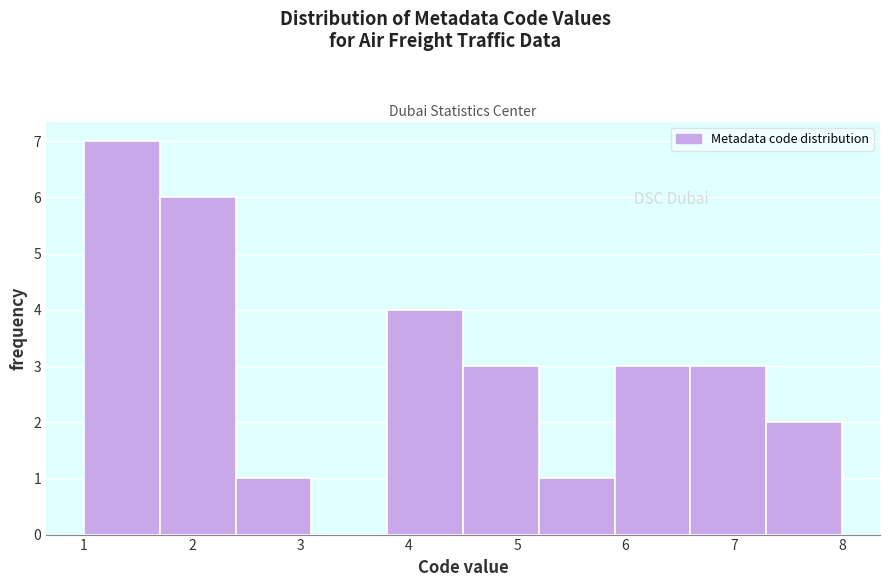

Reading left to right, transcribe this chart: for each bar, give the range it covers on the x-axis and its height. The values are not printed on the chart, so give them approximately, as read against the axis.

1.0 to 1.7: 7
1.7 to 2.4: 6
2.4 to 3.1: 1
3.1 to 3.8: 0
3.8 to 4.5: 4
4.5 to 5.2: 3
5.2 to 5.9: 1
5.9 to 6.6: 3
6.6 to 7.3: 3
7.3 to 8.0: 2